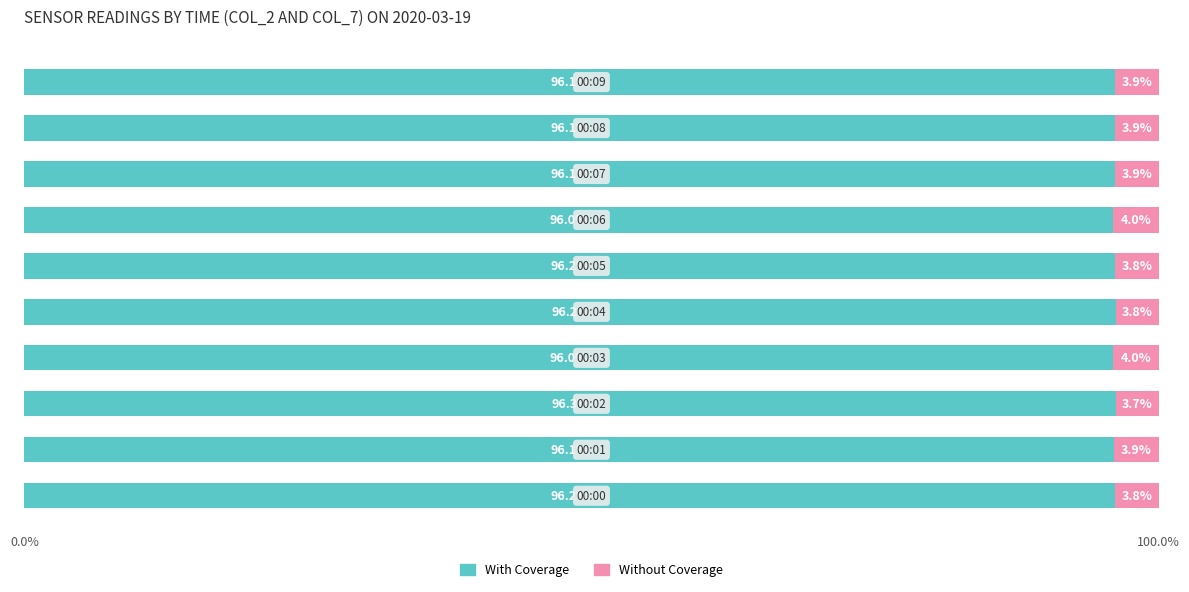

What is the highest value of the With Coverage series?

96.3